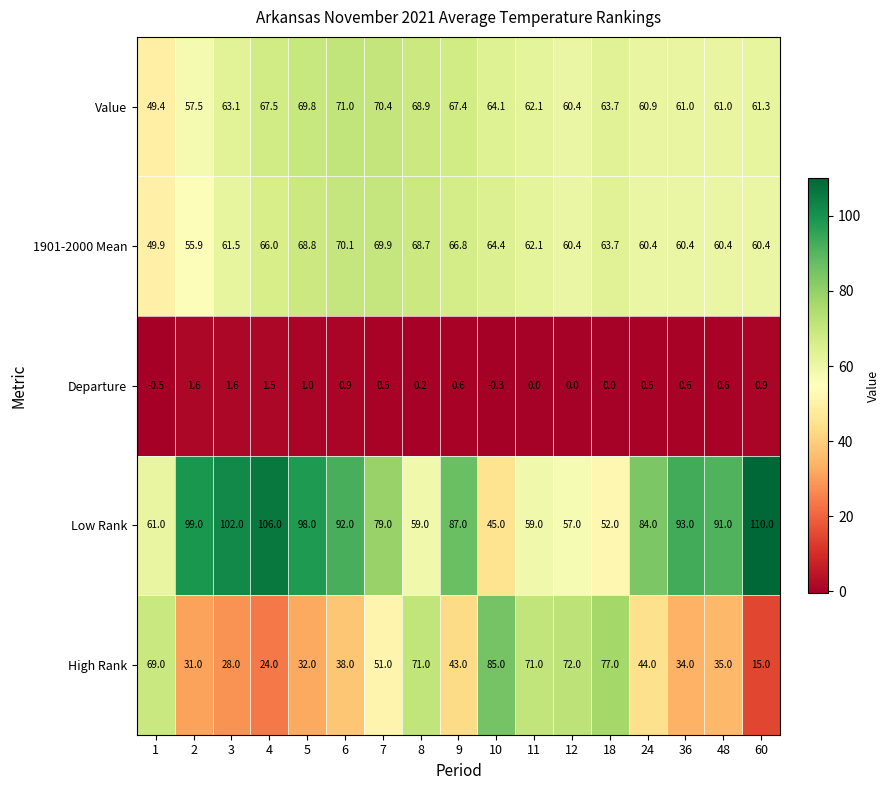

Rank the series at 48 from lowest to highest value.

Departure, High Rank, 1901-2000 Mean, Value, Low Rank